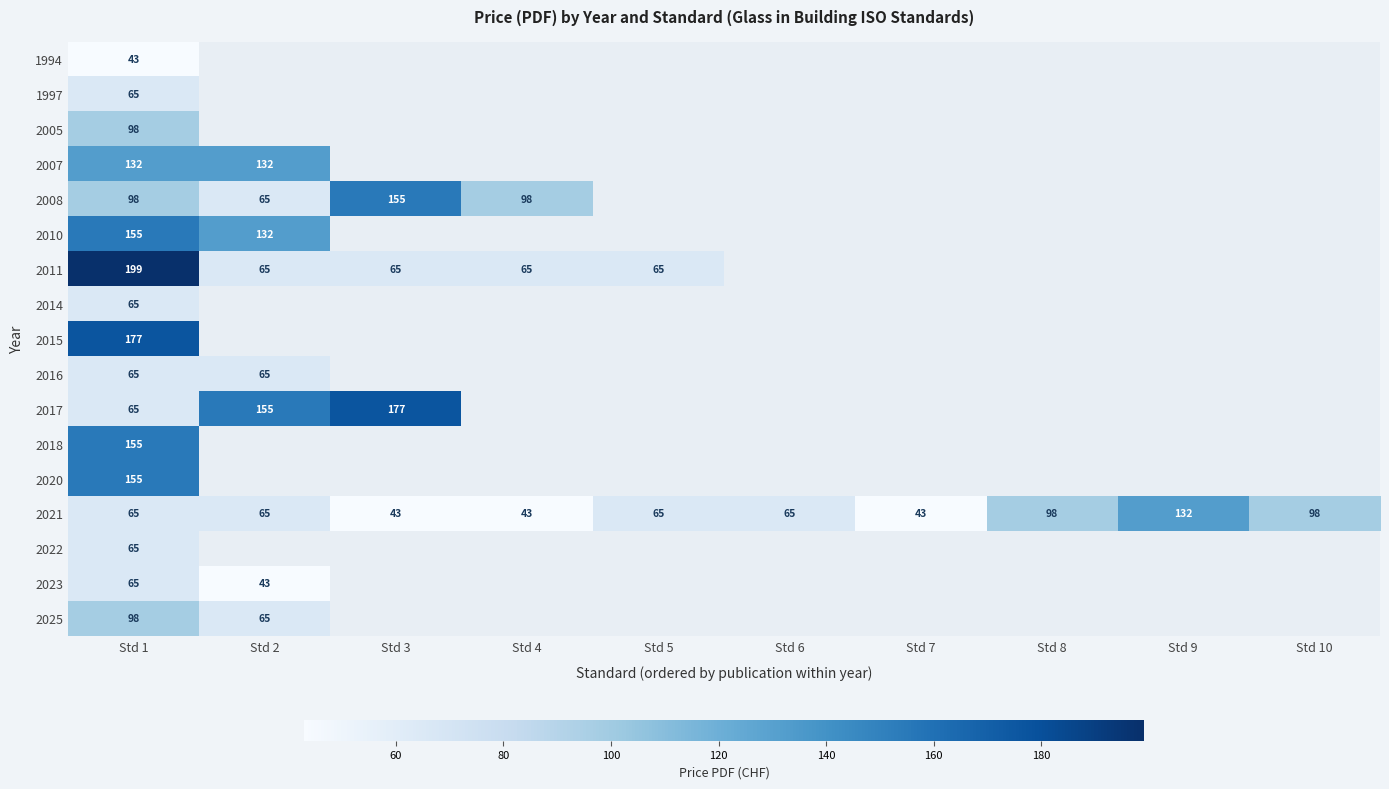

At which category does the chart reach its minimum across all series?

Std 1